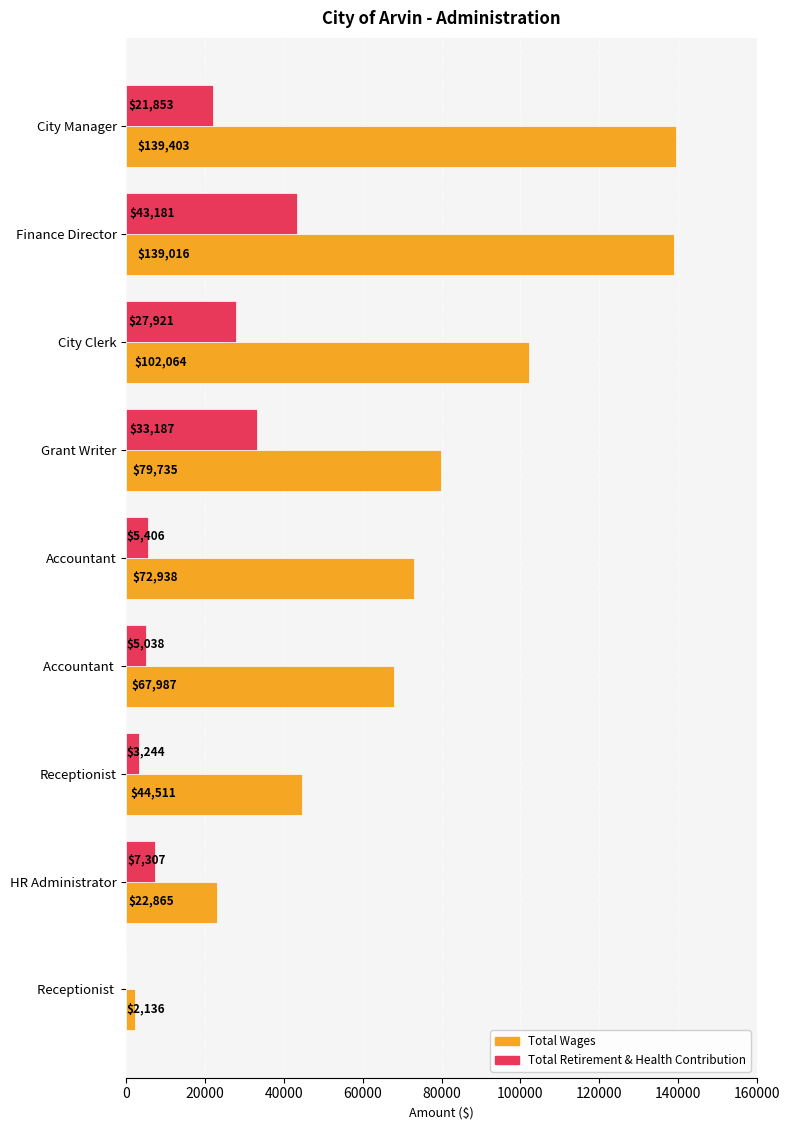

At which category is the sum across all series the highest?

Finance Director